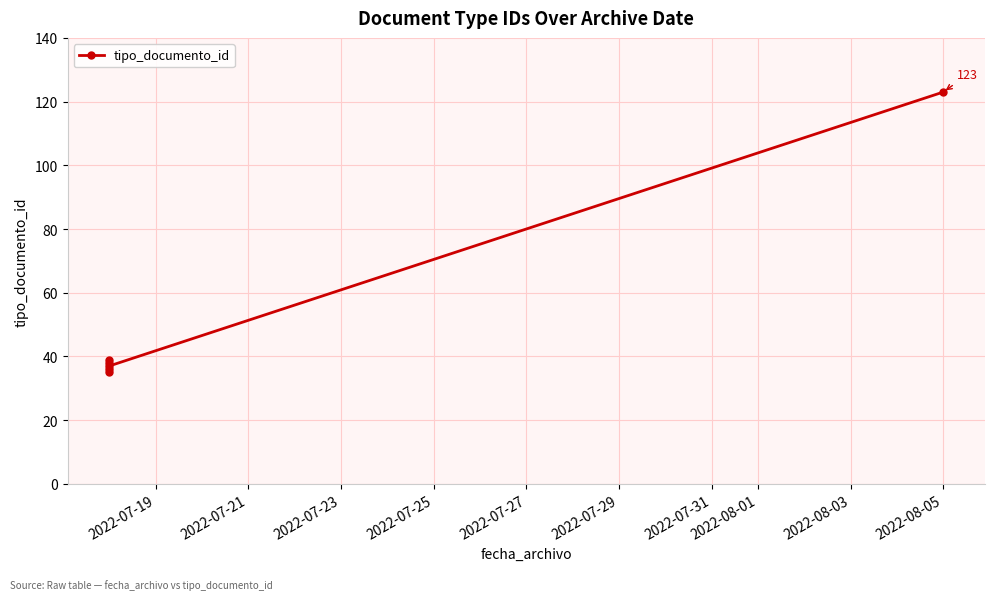

Which has a higher value, 2022-07-21 or 2022-07-19?

2022-07-21